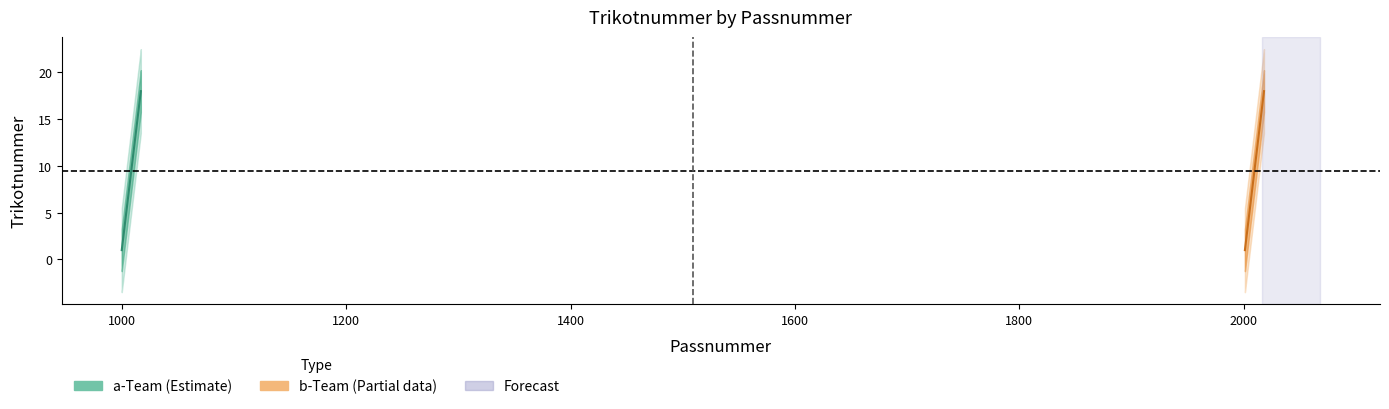

Is the value of a-Team at 1016 greater than the value of b-Team at 1014?

Yes